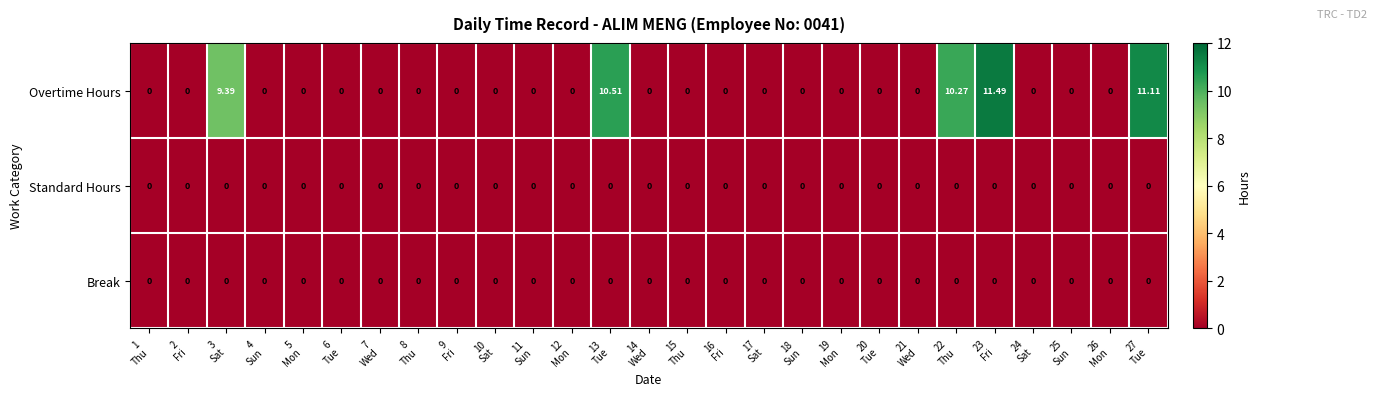

Which series has the largest total across all categories?

Overtime Hours